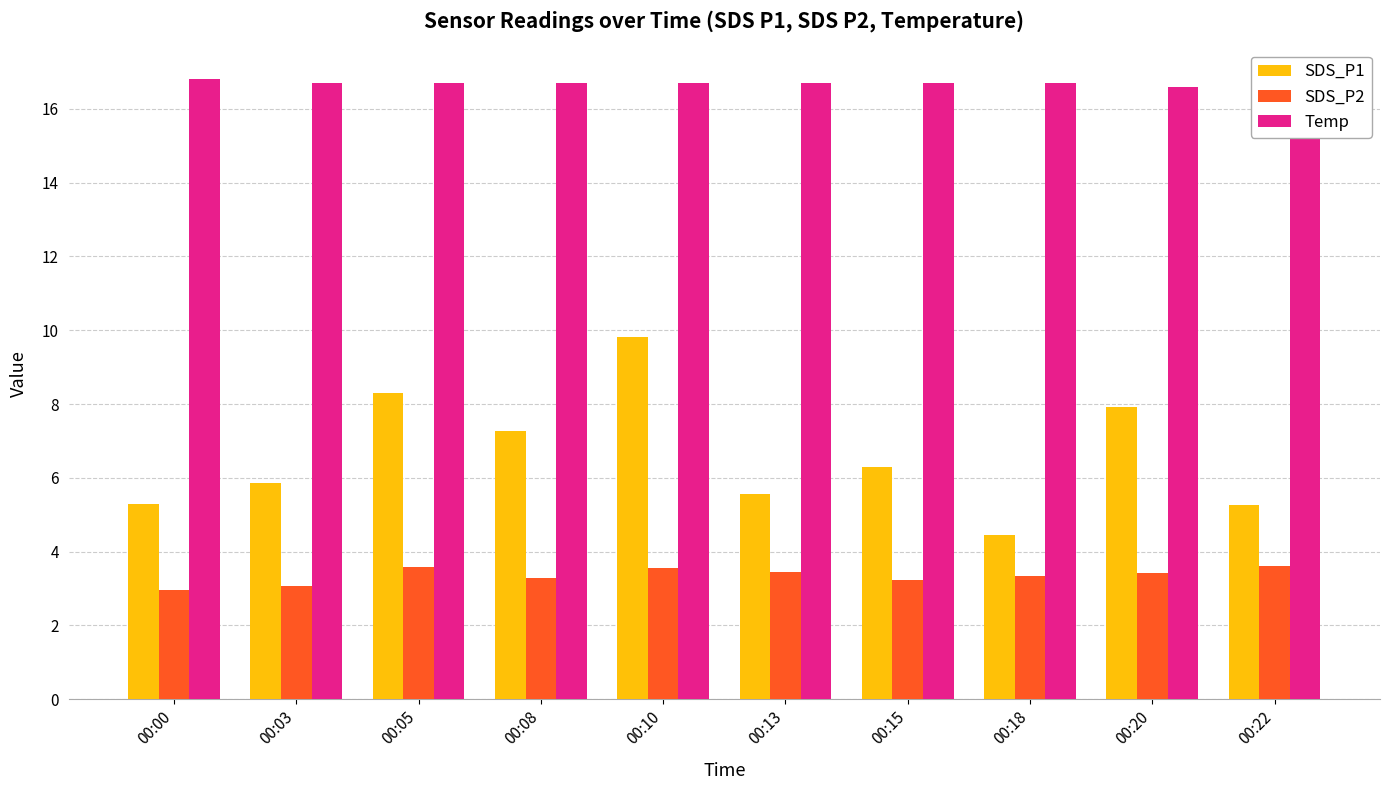

What is the value of the SDS_P1 bar at the 4th from the left?

7.3